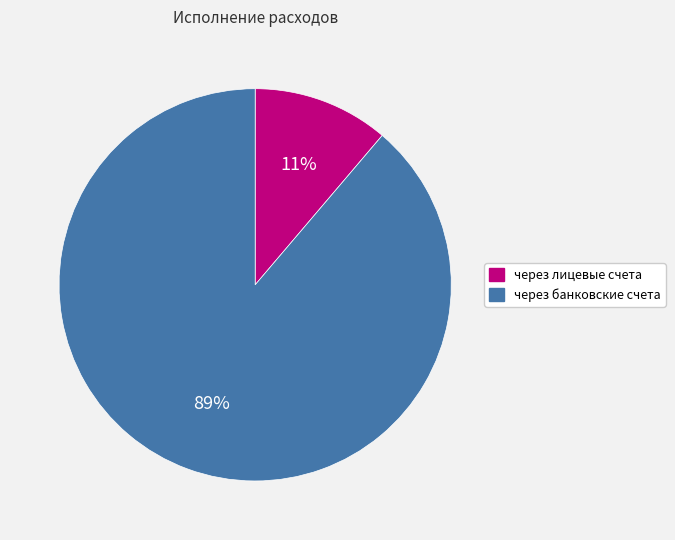

Which has a higher value, через банковские счета or через лицевые счета?

через банковские счета